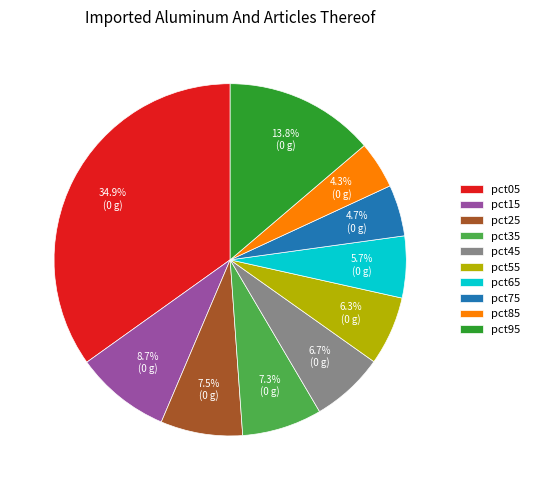

The pct15 slice represents 14% of the pie. True or false?

False